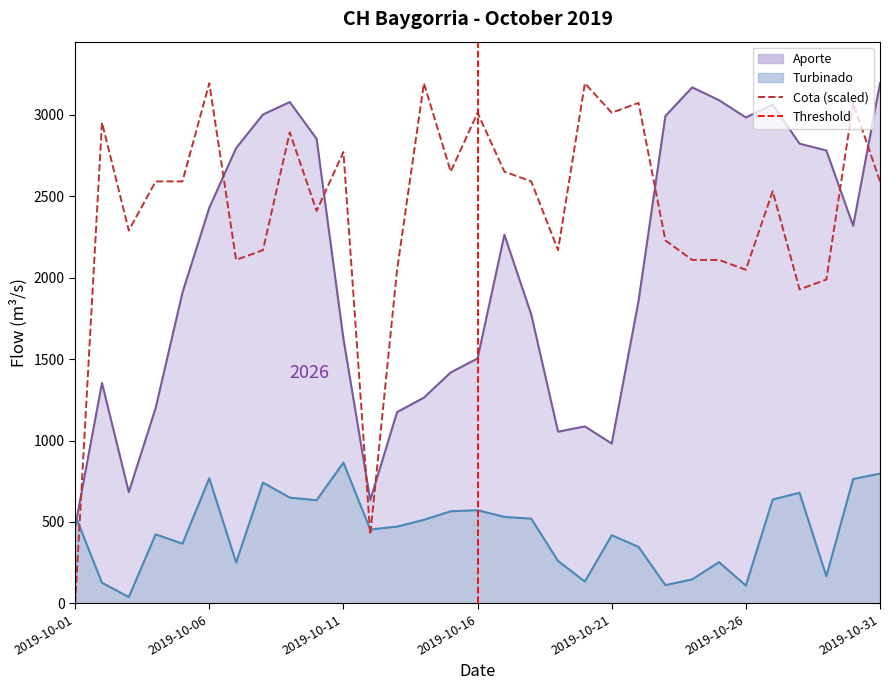

What position from the left is 11?

12